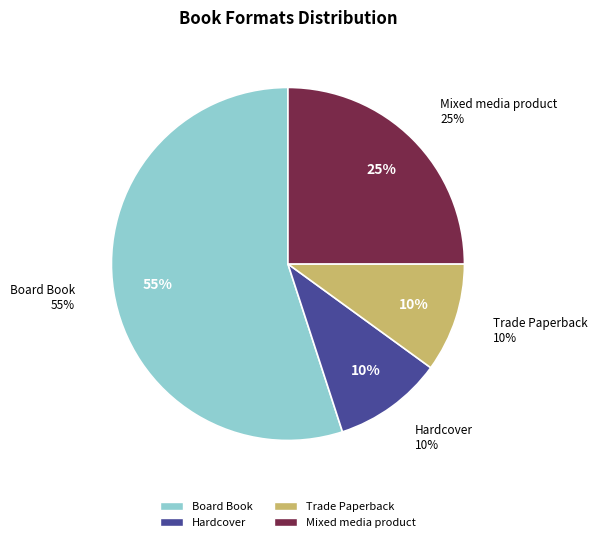

Do Hardcover and Mixed media product together represent more than half of the pie?

No